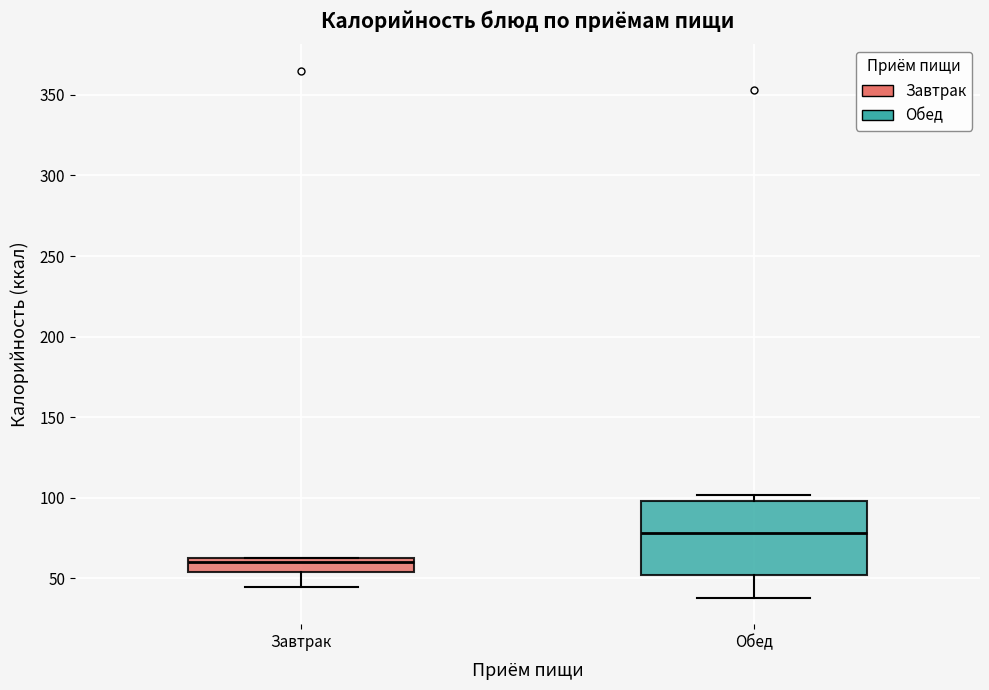

Comparing the boxes themselves (not the whiskers), which one is the tallest?

Обед